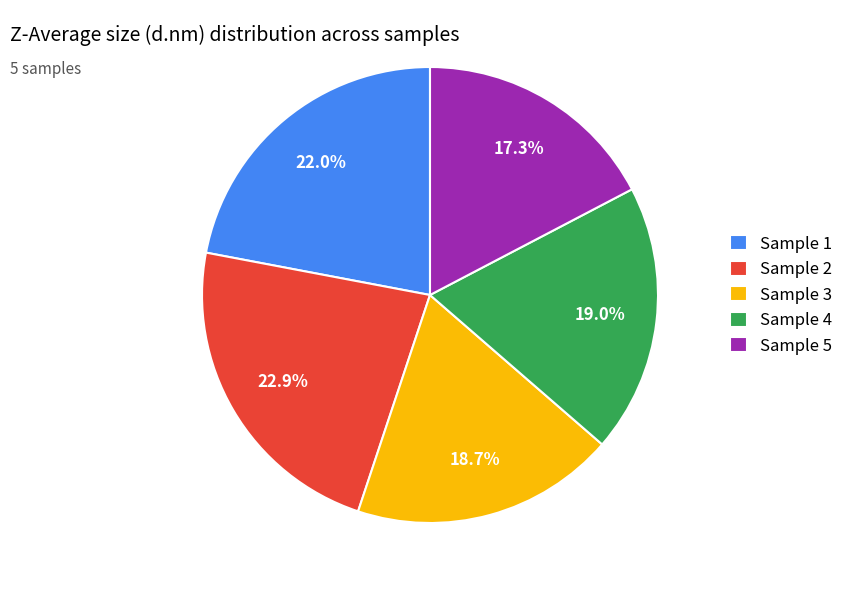

Which category has the biggest portion of the pie?

Sample 2